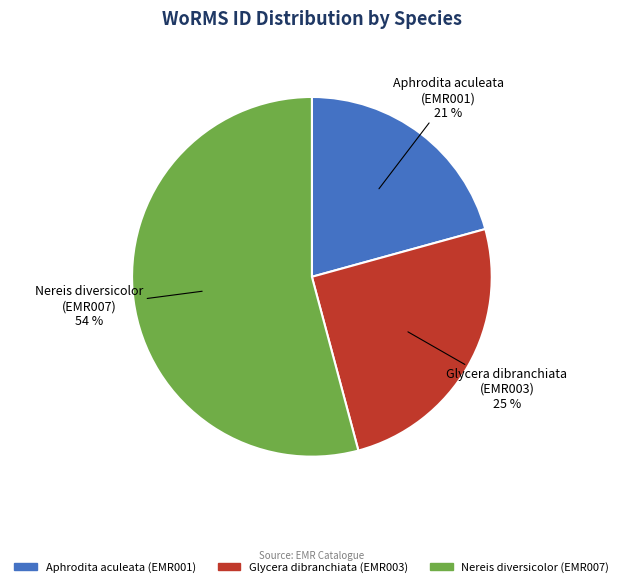

True or false: Glycera dibranchiata (EMR003) accounts for 25% of the total.

True